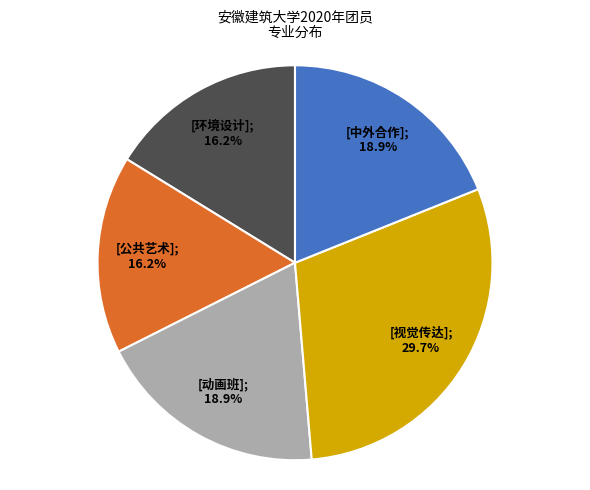

How many slices are in this pie chart?

5